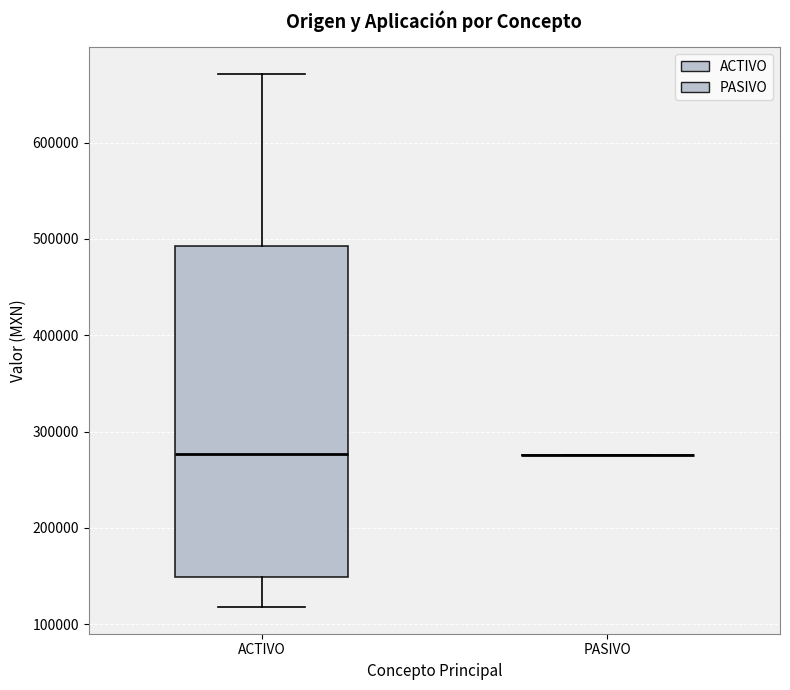

Reading left to right, read every box against the y-axis: the position of its median line, the range the box covers, and the ends of its whiskers. The values are not printed on the chart, so give them approximately, as read against the axis.

ACTIVO: median 280000, box 150000 to 490000, whiskers 120000 to 670000
PASIVO: box collapsed to a line at 280000, whiskers 280000 to 280000